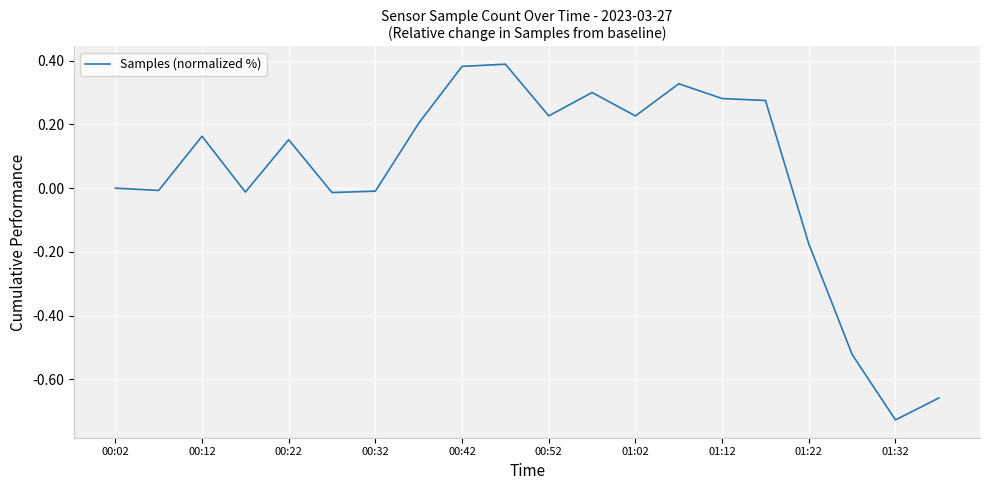

What is the difference between the maximum and minimum values?

1.1